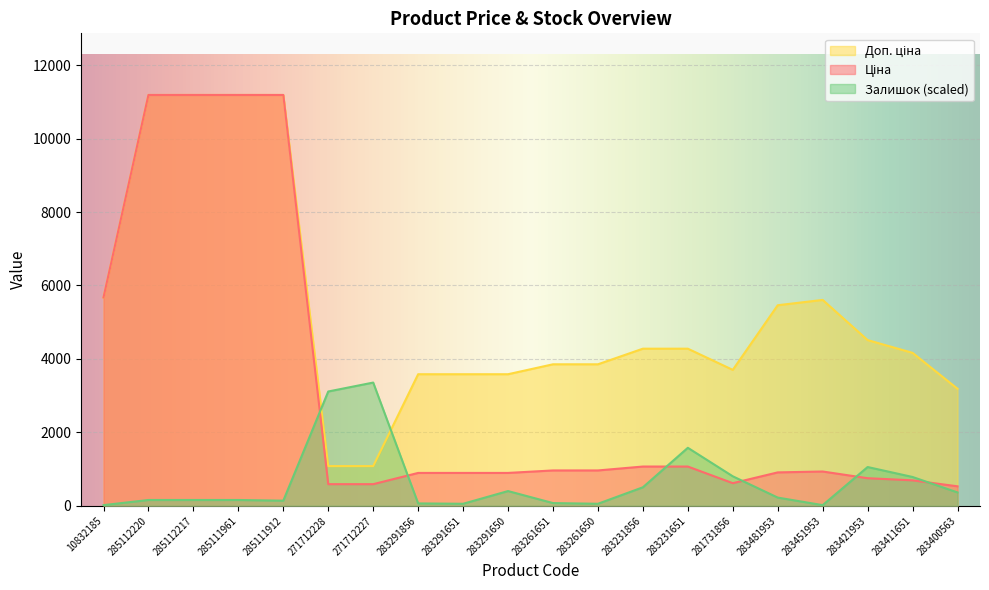

The value of Доп. ціна at 283231651 is 4279.1. True or false?

True